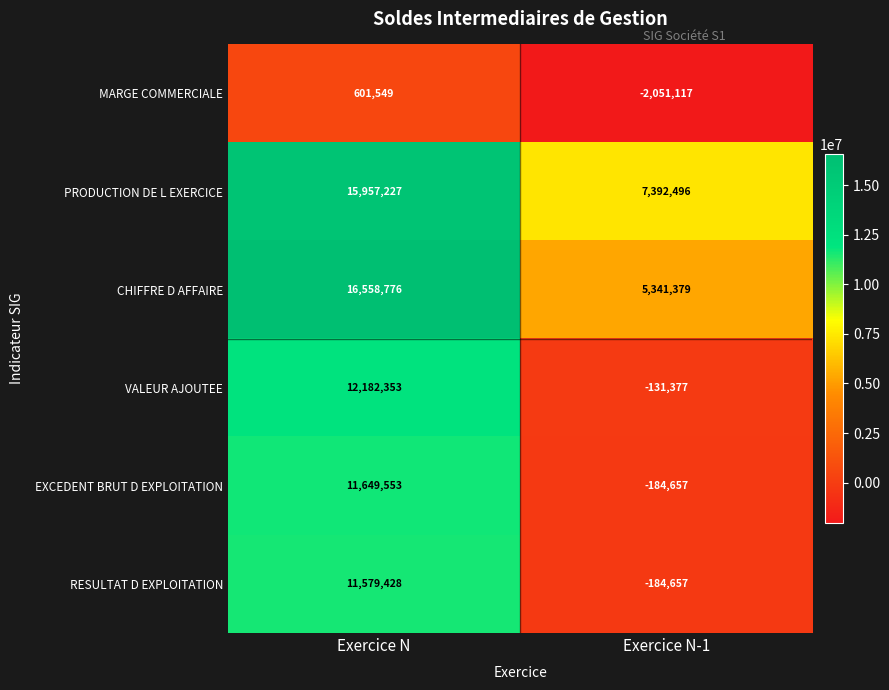

Which series has the widest spread of values?

VALEUR AJOUTEE